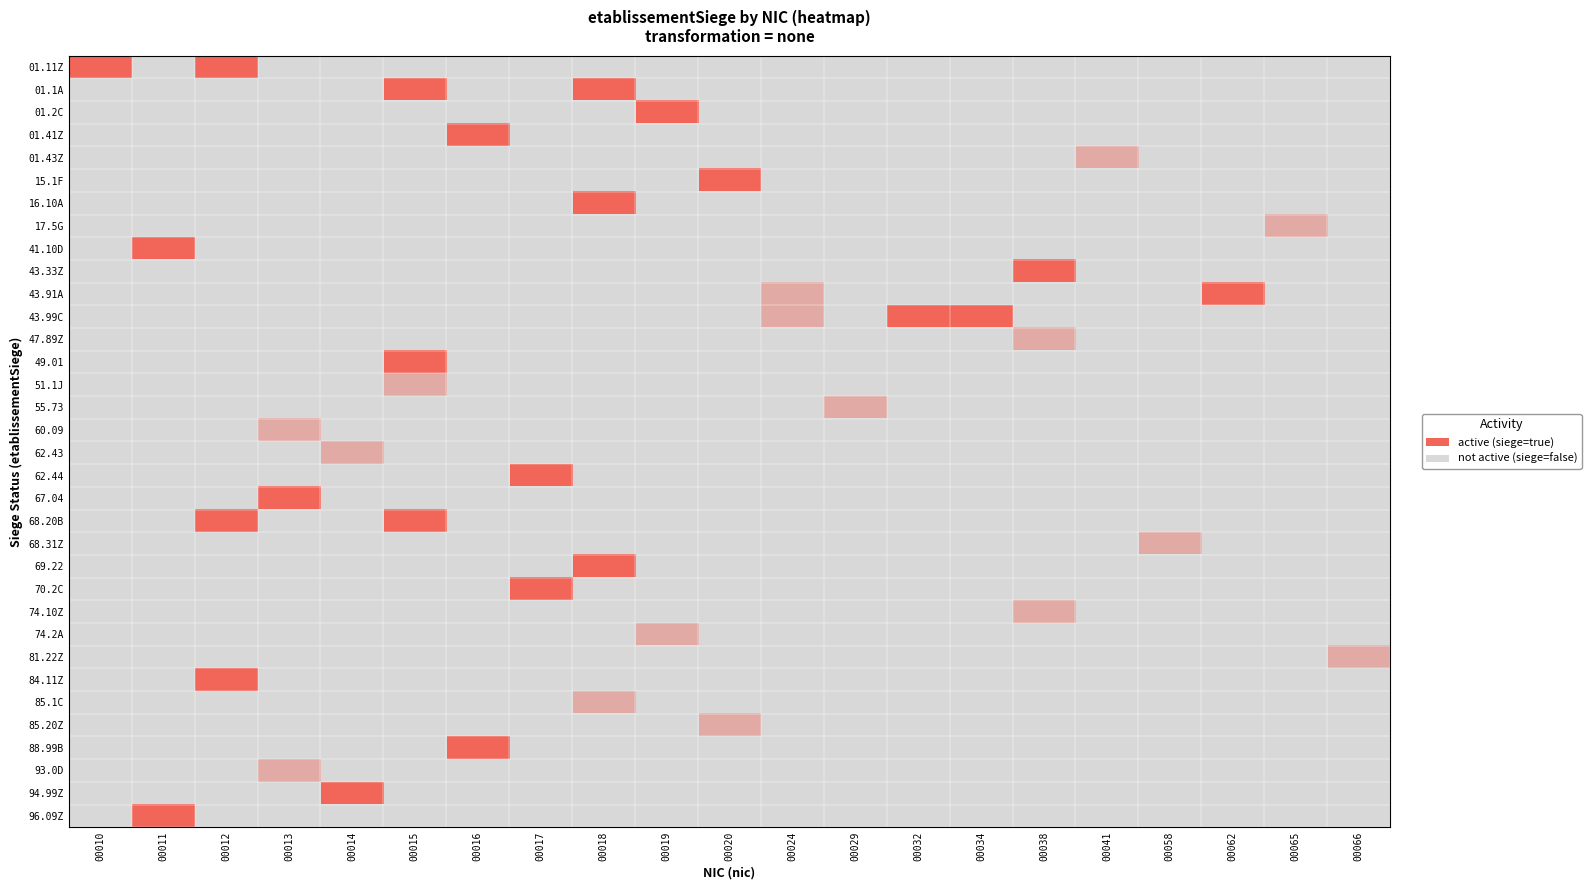

What is the total value across all series at 00041?

0.4